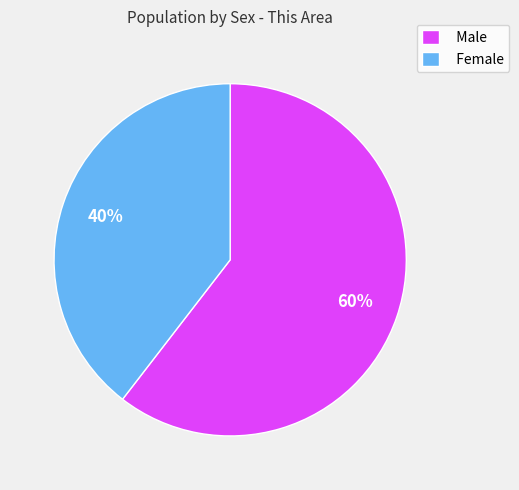

Which slice is the largest?

Male